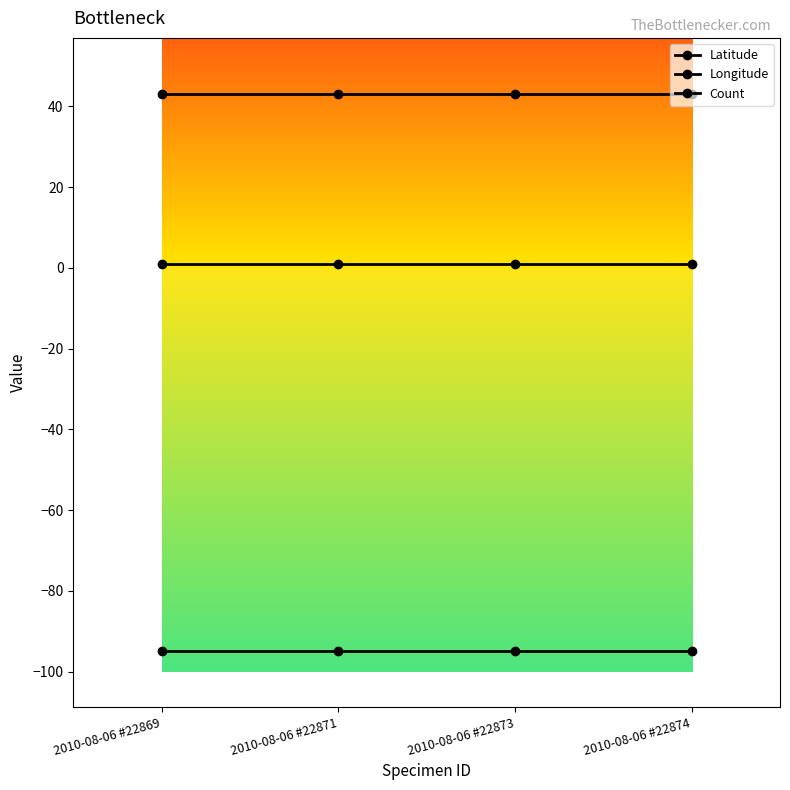

Is it true that Count equals 1.7 at 2010-08-06 #22874?

False